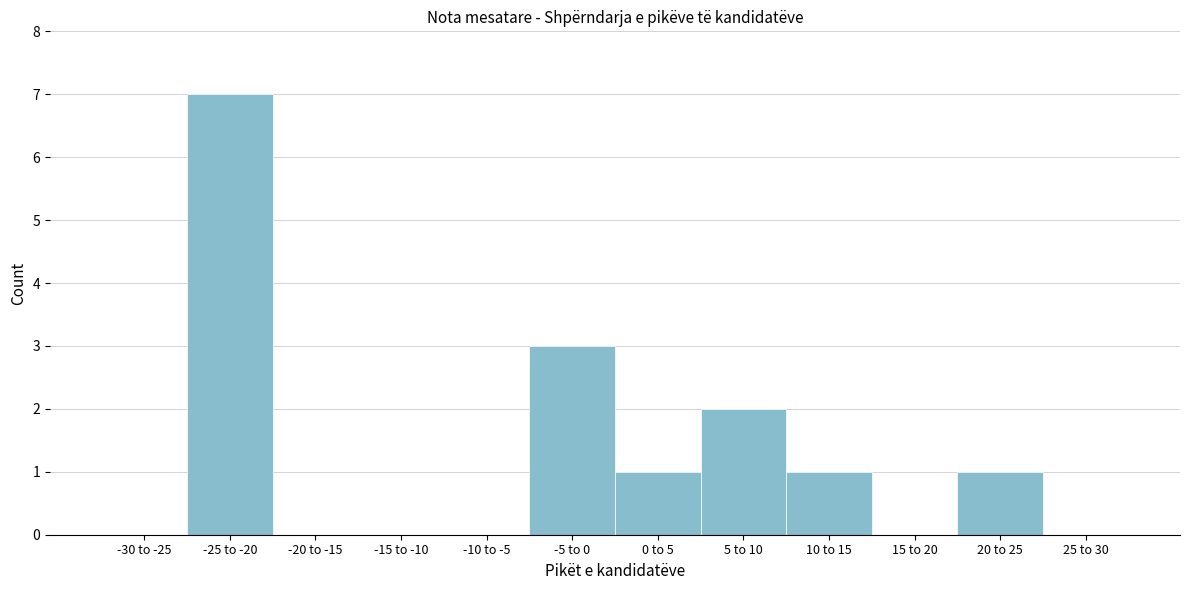

Reading right to left, transcribe all the data shown in this chart.

25 to 30=0	20 to 25=1	15 to 20=0	10 to 15=1	5 to 10=2	0 to 5=1	-5 to 0=3	-10 to -5=0	-15 to -10=0	-20 to -15=0	-25 to -20=7	-30 to -25=0